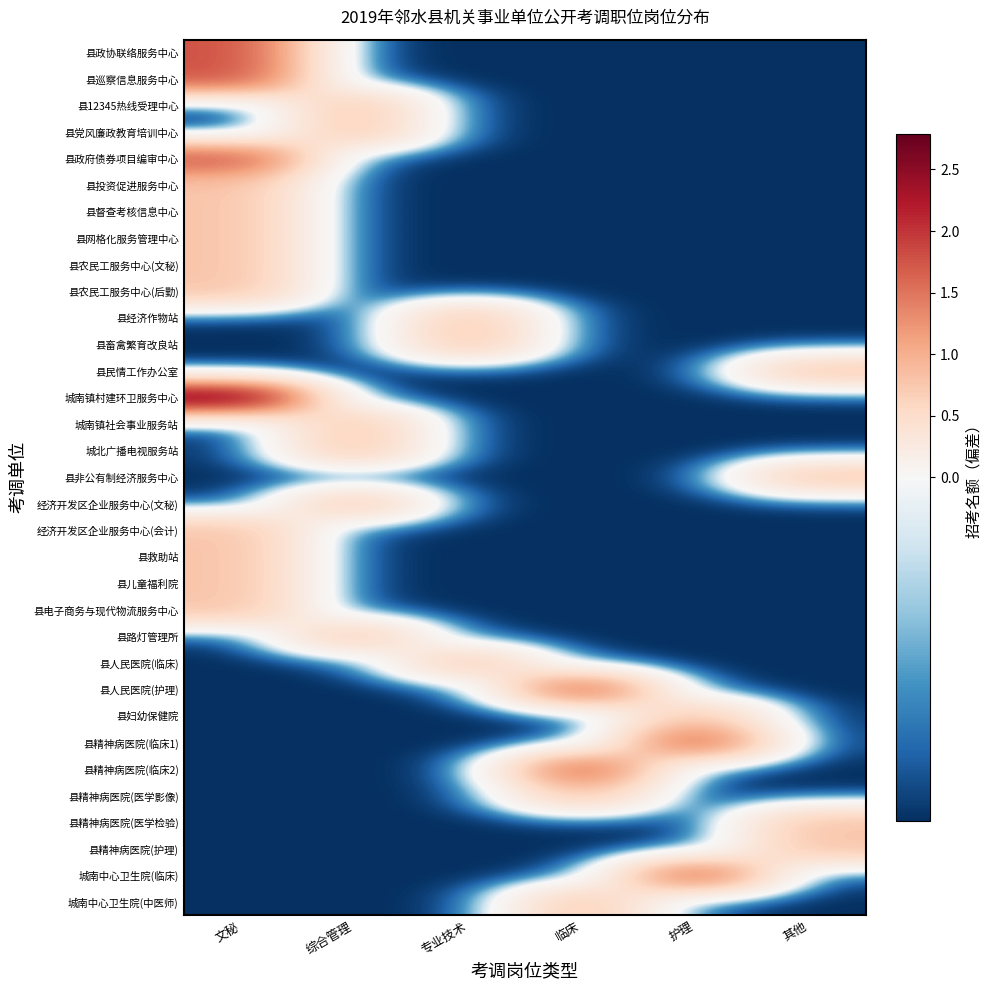

What is the total value across all series at 文秘?

11.0